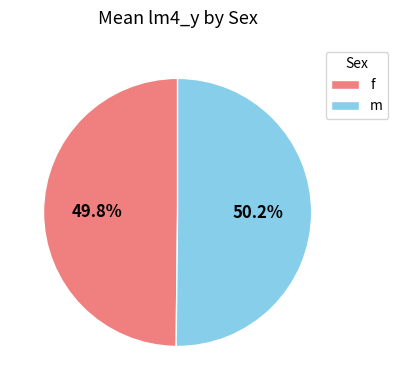

Does any single category account for the majority?

Yes